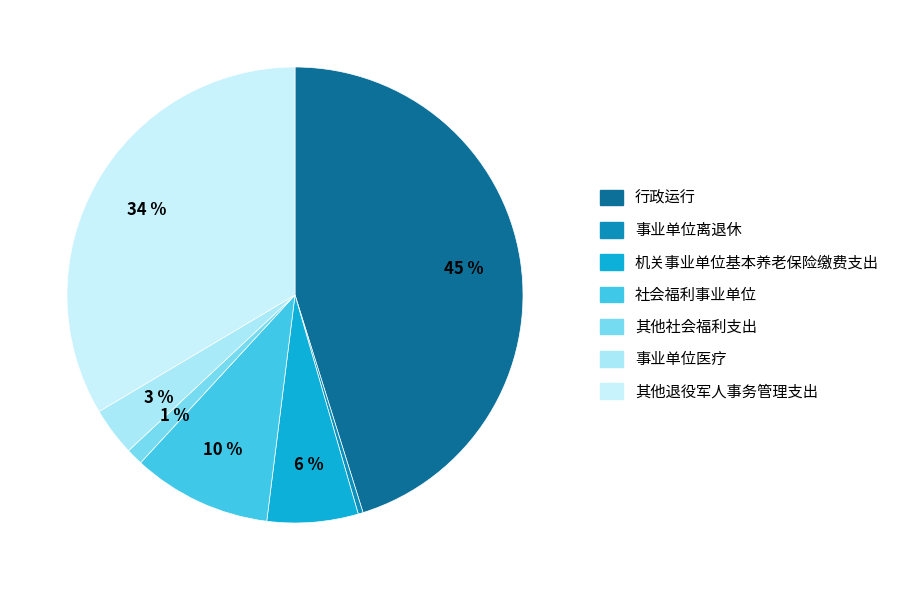

To the nearest percent, what is the combined percentage of 社会福利事业单位 and 事业单位医疗?

13%